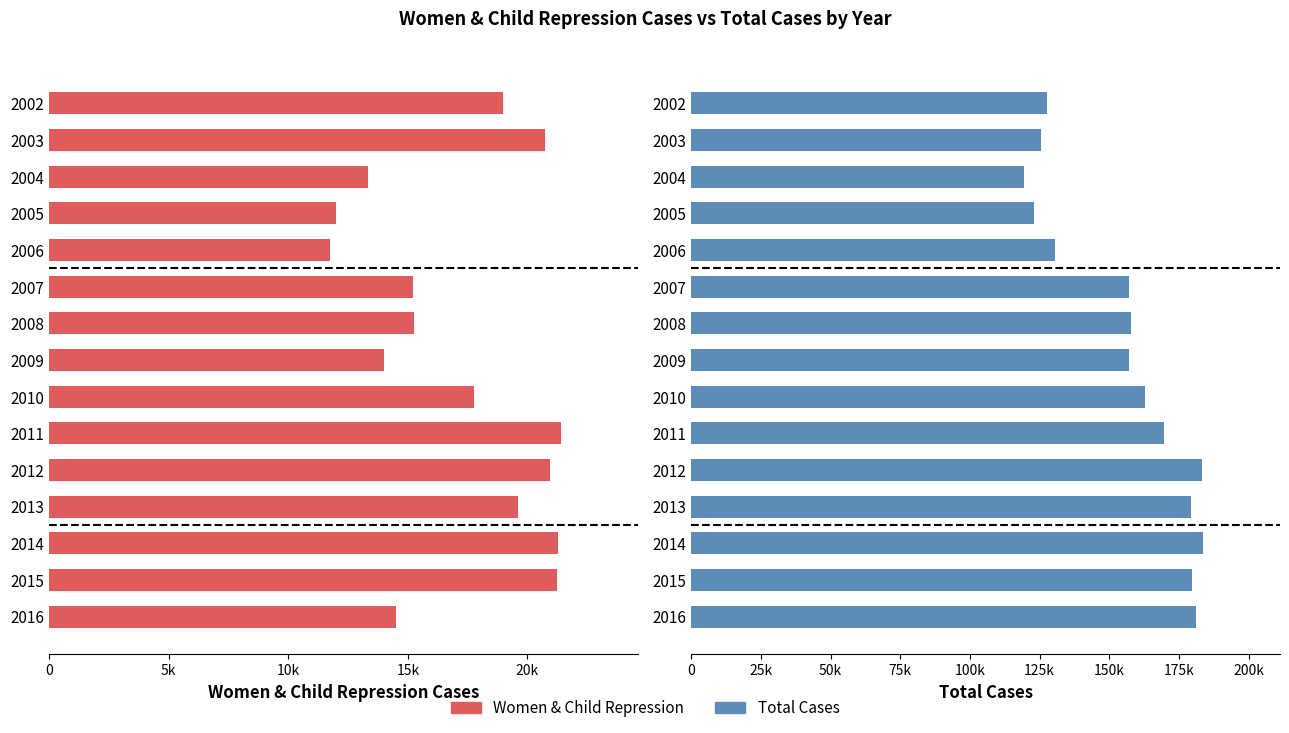

What is the value of the Women & Child Repression bar at the 13th from the left?

21291